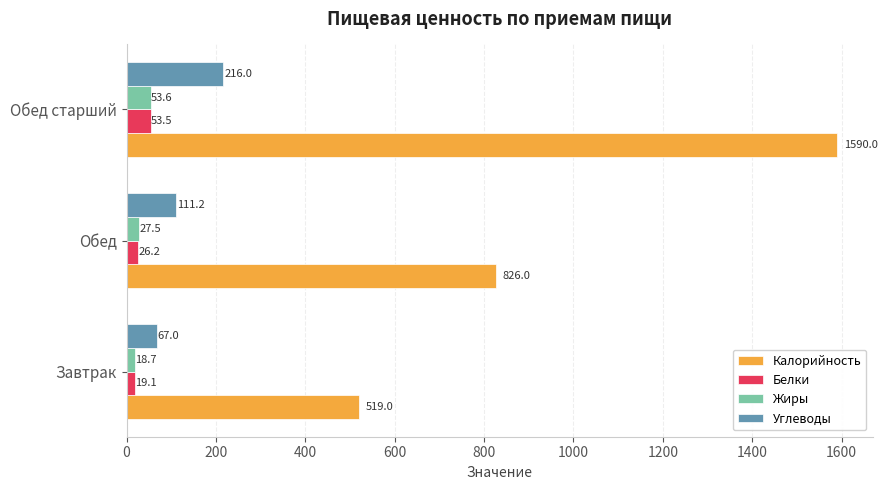

What is the spread (max minus min) of values at Обед старший?

1536.5